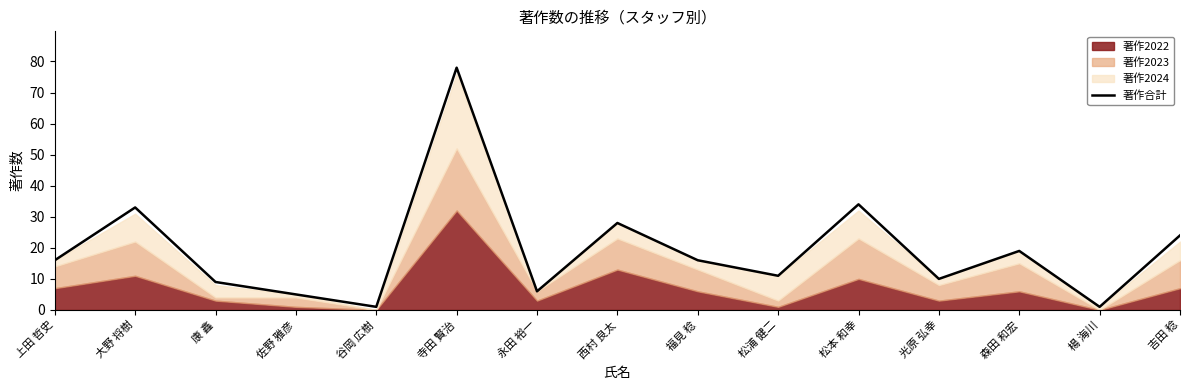

The chart shows a value of 78 at 寺田 賢治. True or false?

True